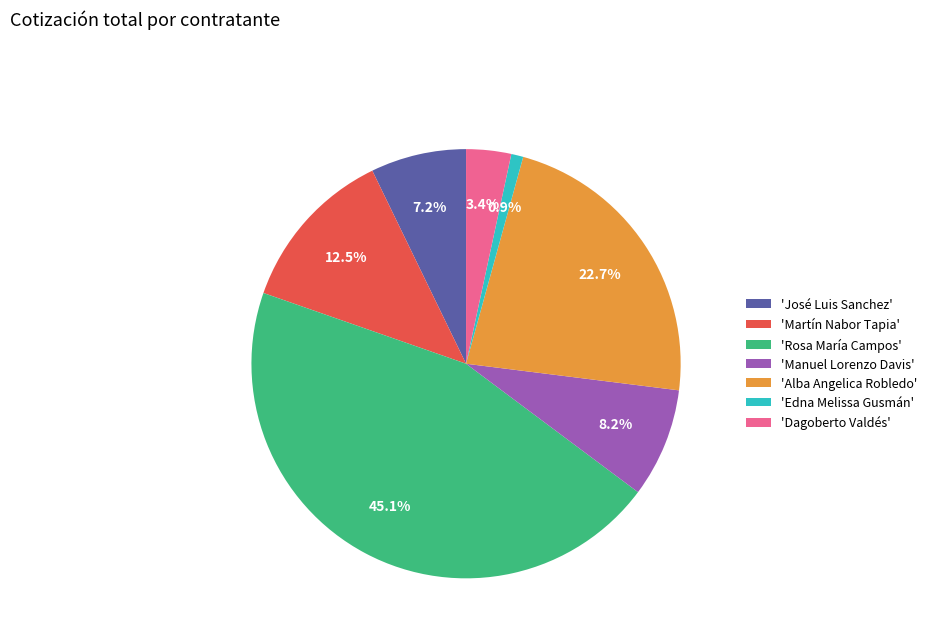

To the nearest percent, what is the difference between the largest and smallest slice percentages?

44%